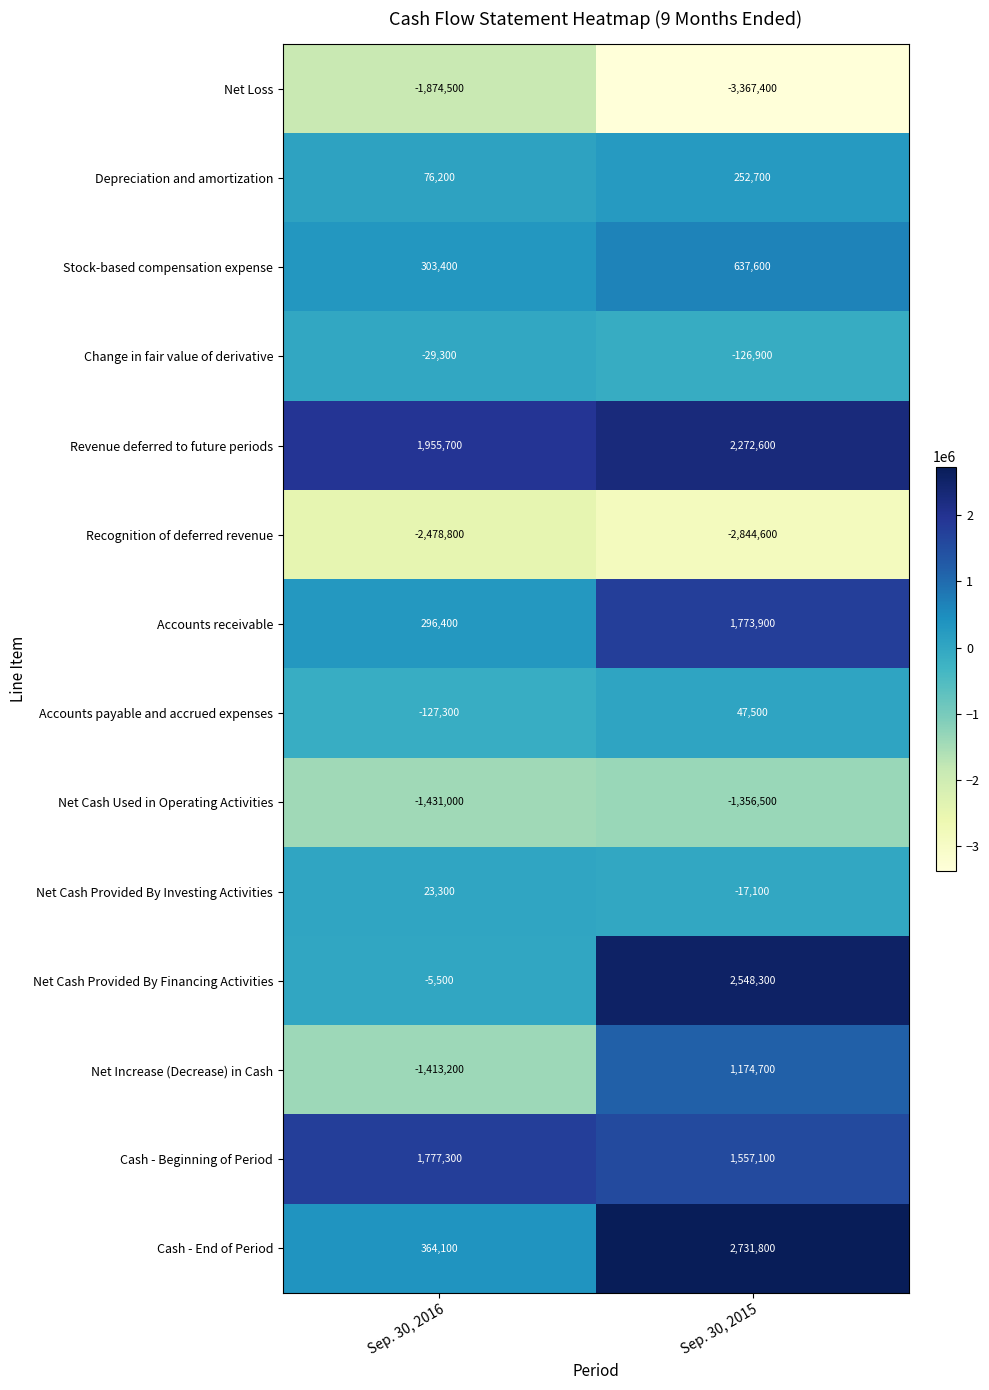

Is it true that Revenue deferred to future periods equals 1955700 at Sep. 30, 2016?

True